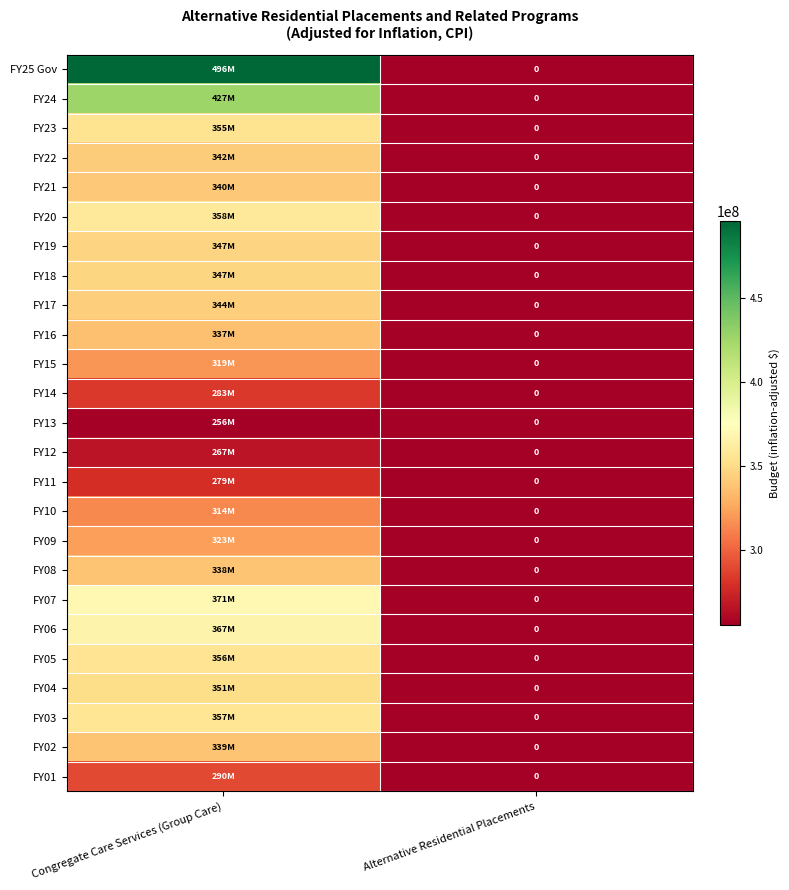

Is the value of FY19 at Alternative Residential Placements greater than the value of FY25 Gov at Alternative Residential Placements?

No